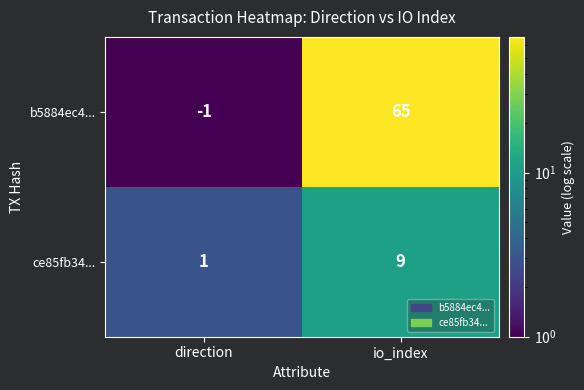

What is the sum of all ce85fb34... values?

10